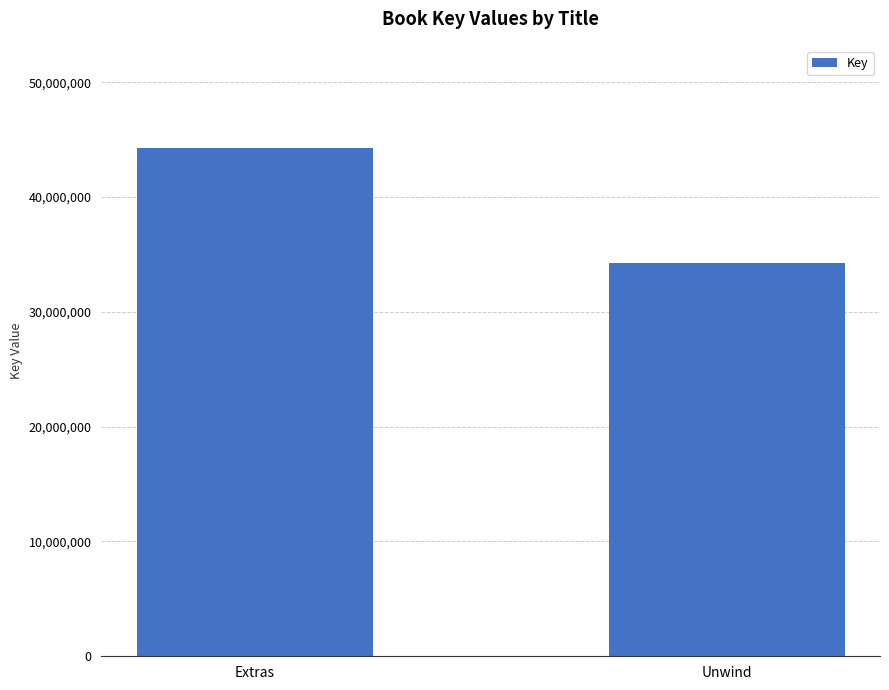

Reading right to left, what are all the values shown in this chart?

34293211	44308775